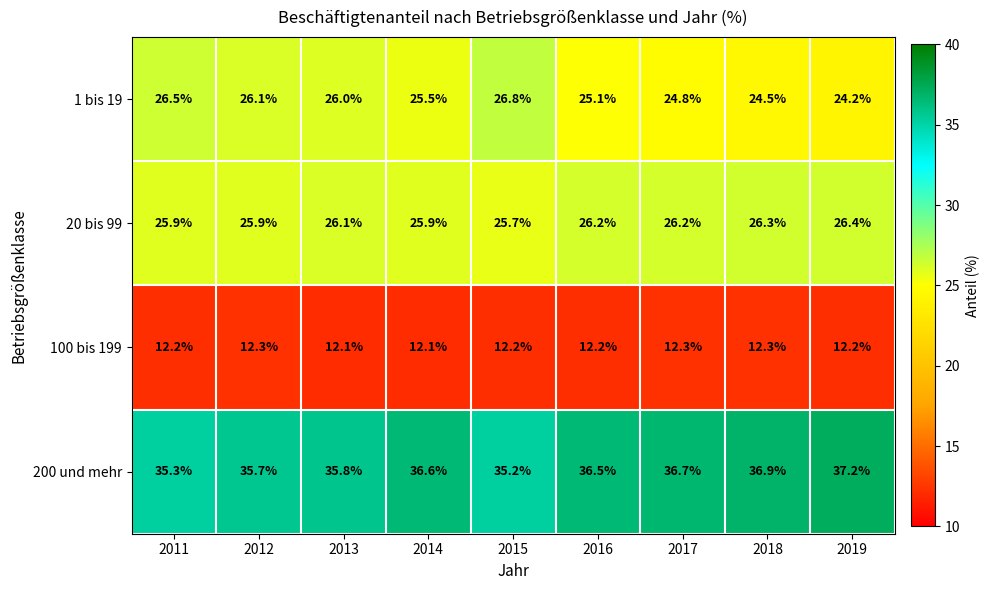

True or false: 20 bis 99 has a value of 26.1 at 2013.

True